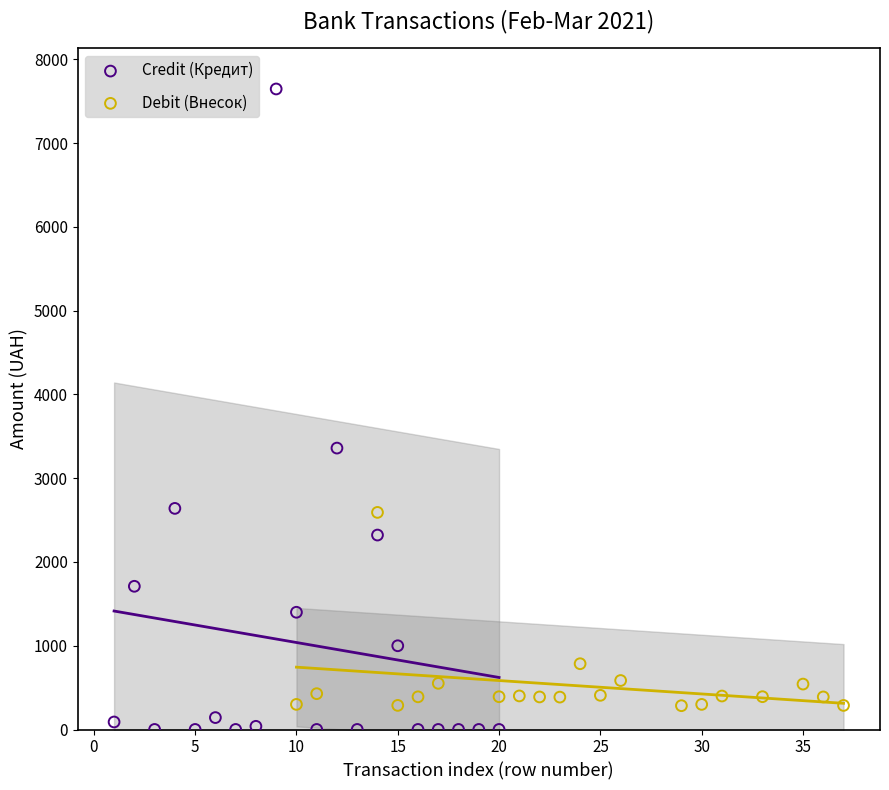

Which series has the widest spread of Y values?

Credit (Кредит)